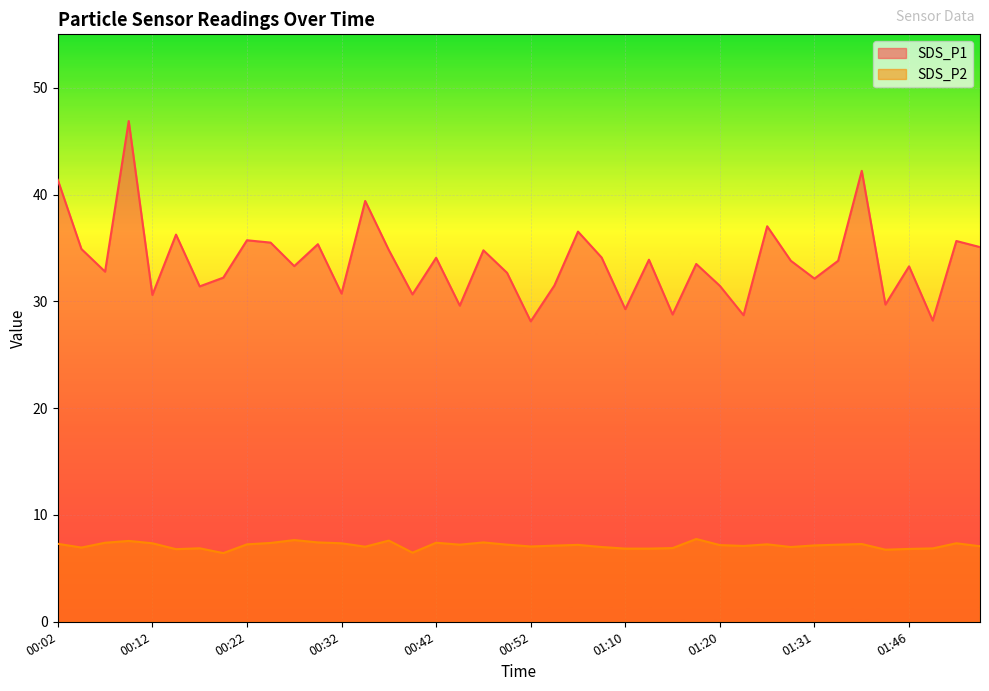

Where is the first local minimum for SDS_P1?

00:07